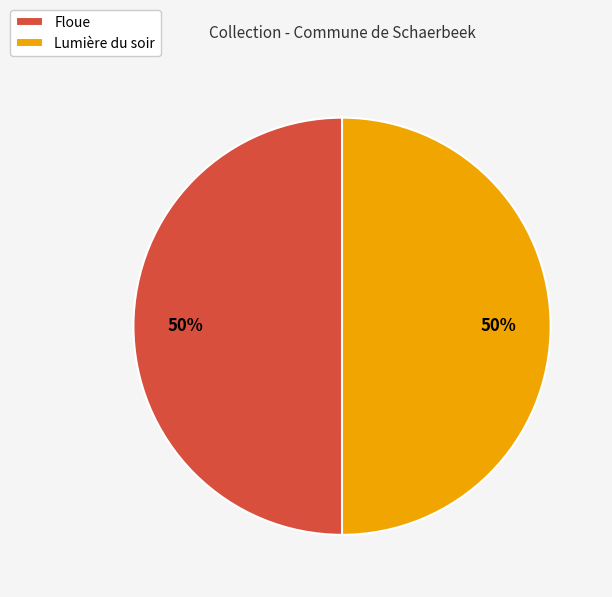

What percentage is the Floue slice, to the nearest percent?

50%